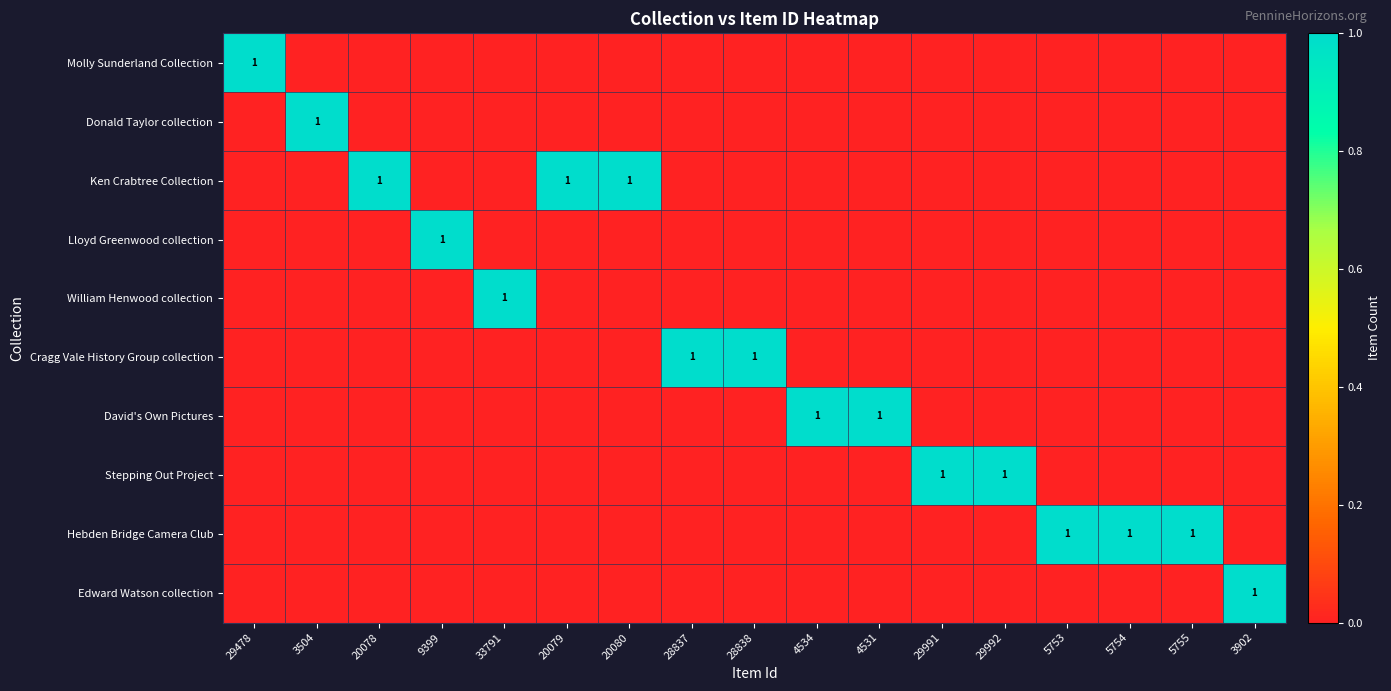

At how many categories does at least one series exceed 0?

17